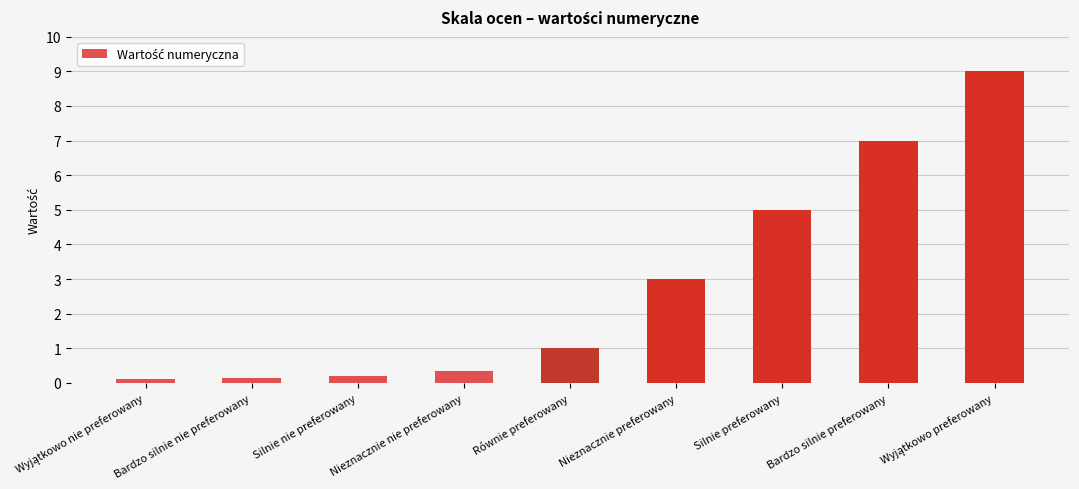

What is the label of the 3rd bar from the right?

Silnie preferowany